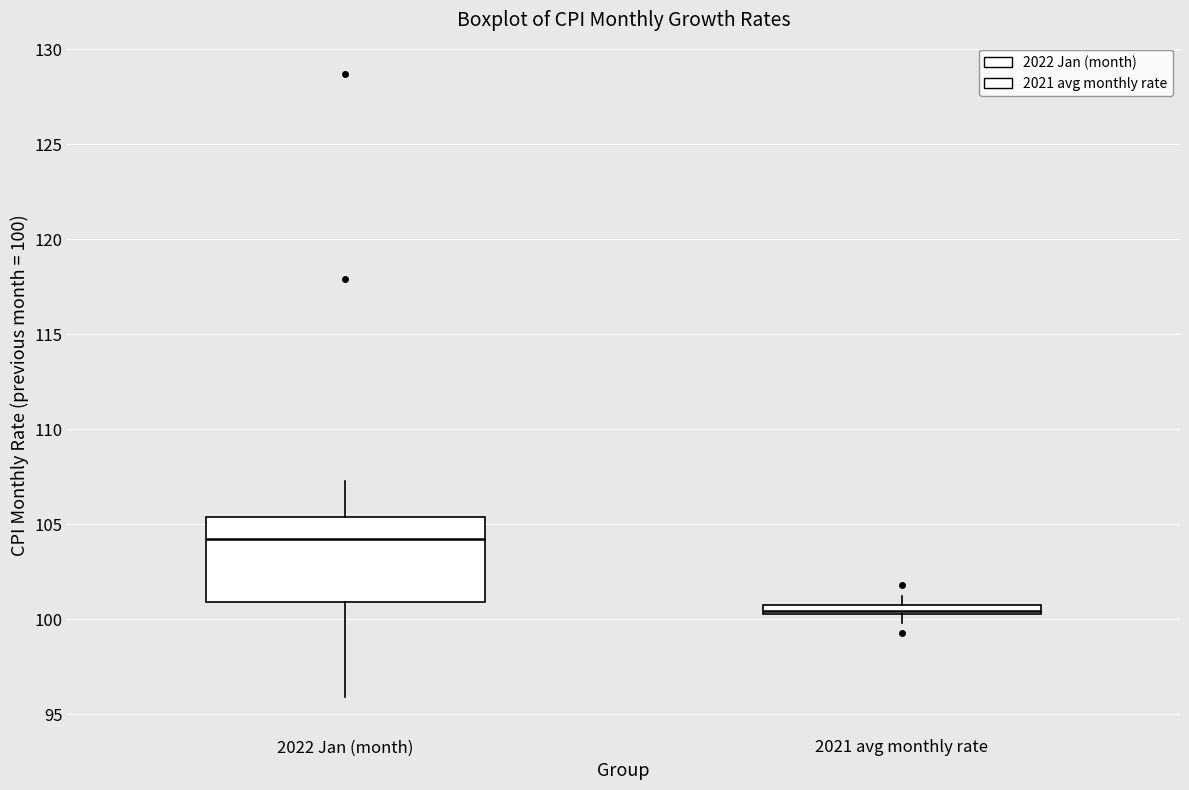

Where is the lower edge of the box for 2022 Jan (month) on the y-axis? The values are not printed on the chart, so give them approximately, as read against the axis.

101.0